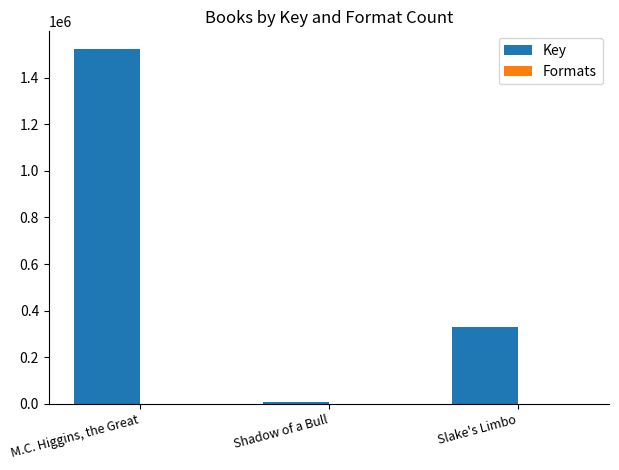

Which series has the largest total across all categories?

Key